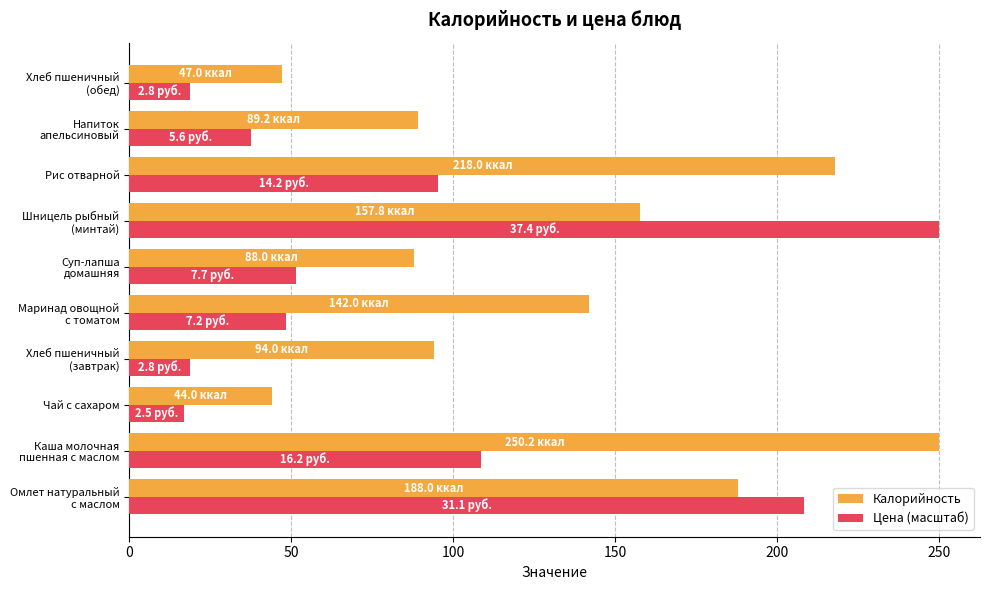

Rank the series by their average value, from lowest to highest.

Цена (масштаб), Калорийность